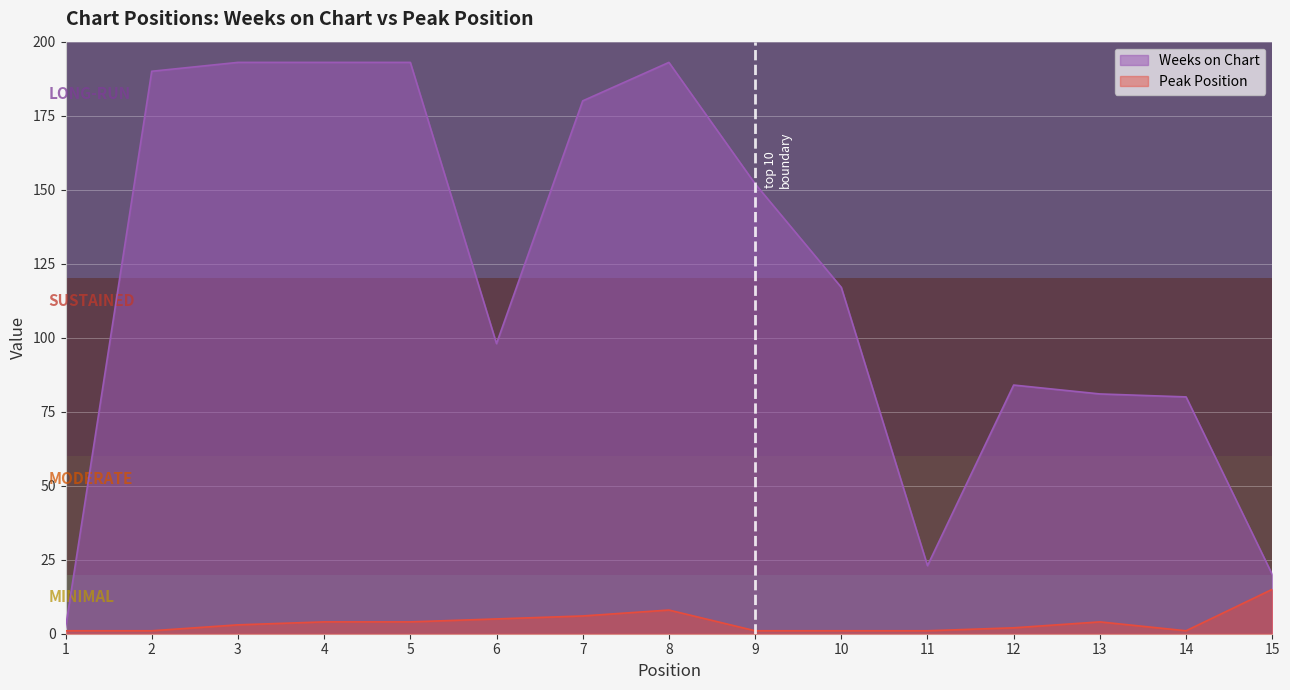

What is the difference between the maximum and second lowest values in the Peak Position series?

14